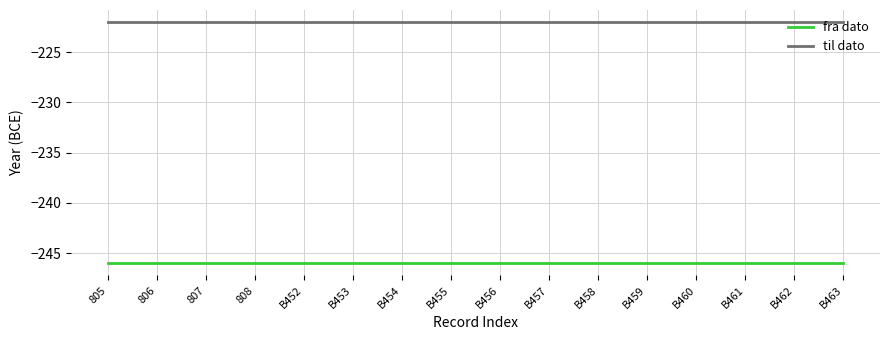

Reading left to right, extract all data points from this chart.

fra dato: -246	-246	-246	-246	-246	-246	-246	-246	-246	-246	-246	-246	-246	-246	-246	-246
til dato: -222	-222	-222	-222	-222	-222	-222	-222	-222	-222	-222	-222	-222	-222	-222	-222